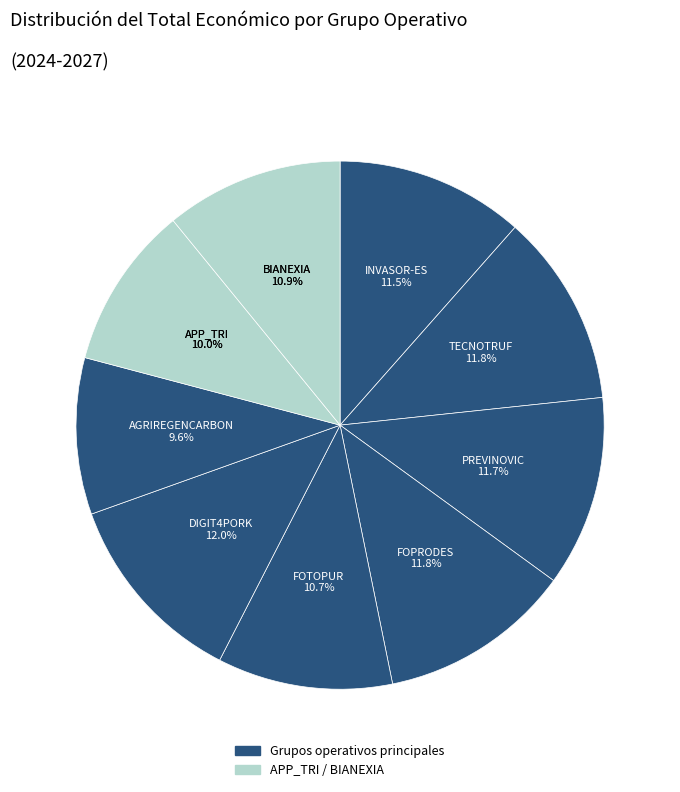

Count the number of slices in the pie.

9